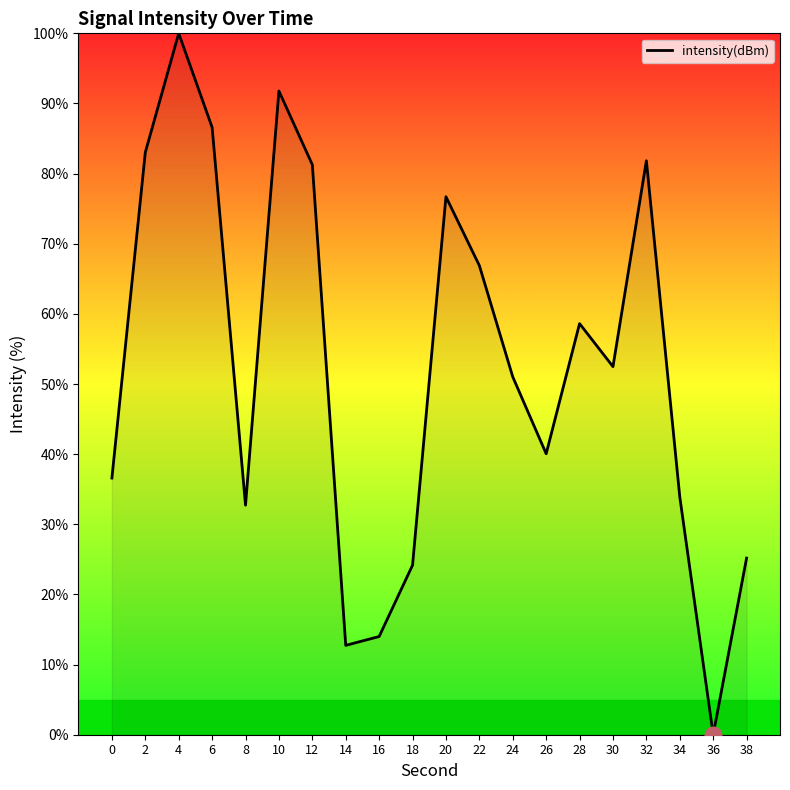

At which category does the data reach its first local peak?

4